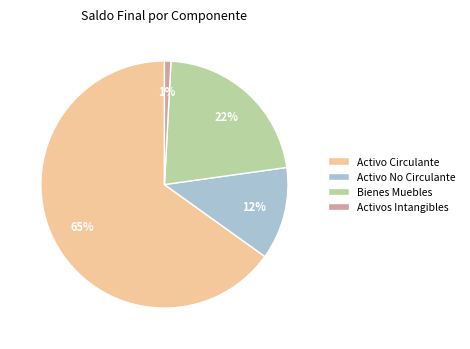

To the nearest percent, what percentage of the pie is Activo No Circulante?

12%